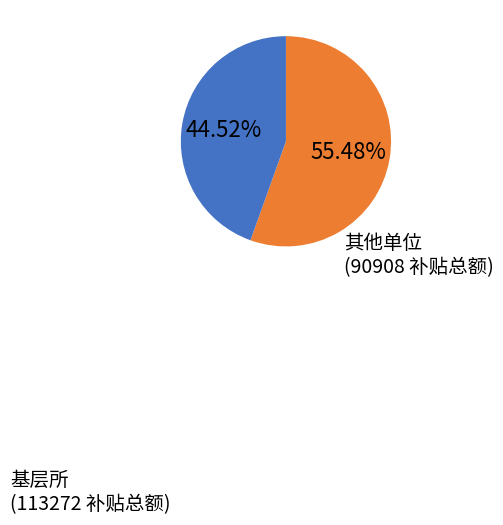

Does any single category account for the majority?

Yes